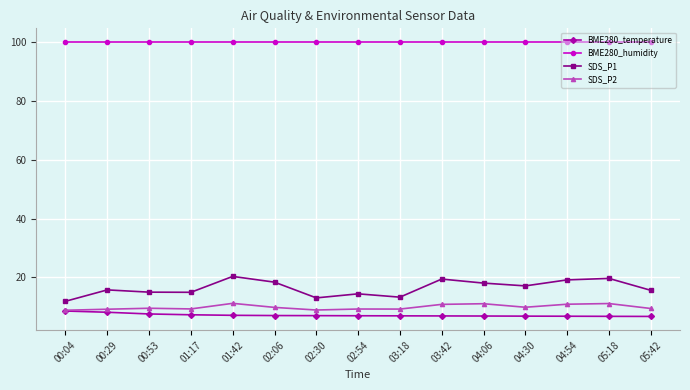

What is the total value across all series at 00:29?

133.1